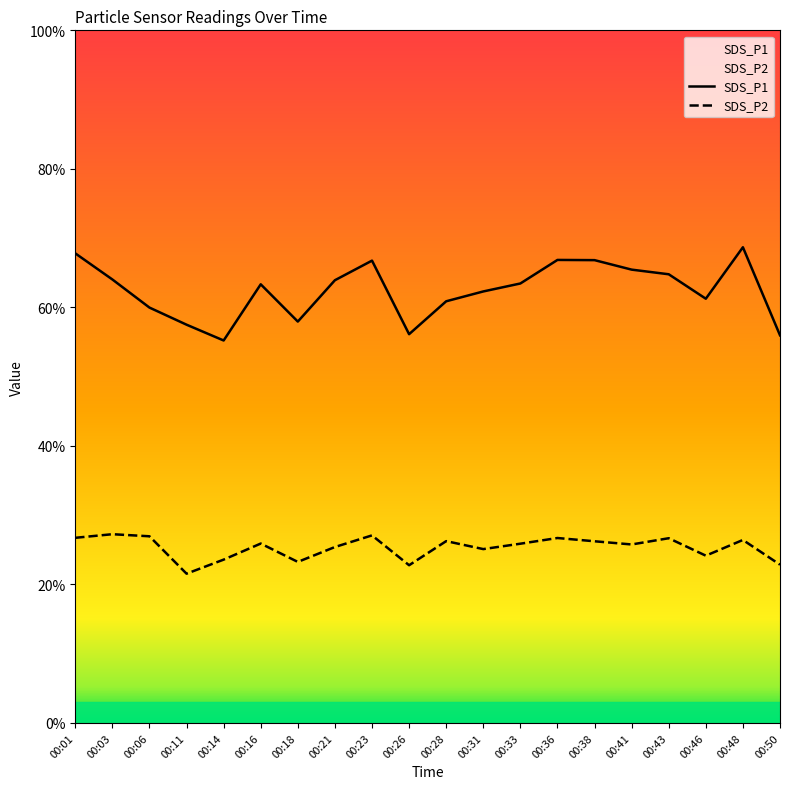

True or false: SDS_P1 and SDS_P2 intersect in this chart.

False